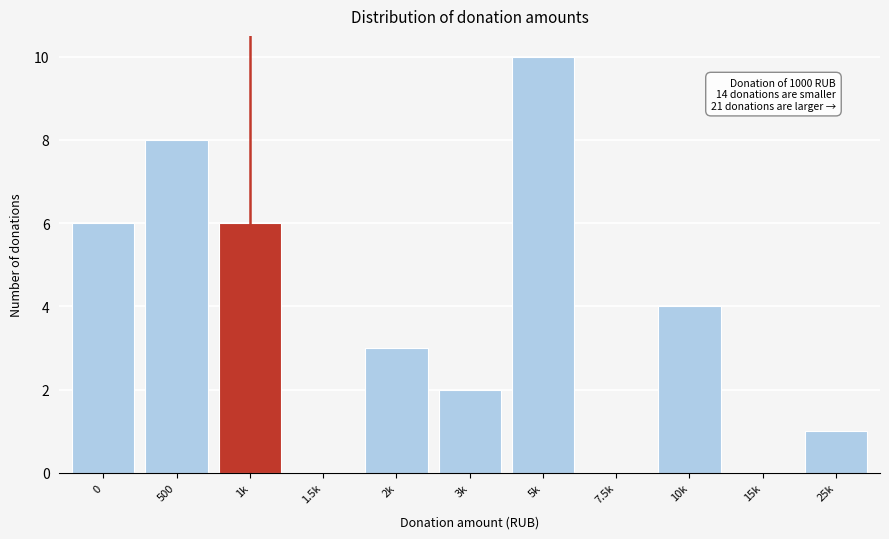

Reading left to right, what are all the values shown in this chart?

0=6	500=8	1k=6	1.5k=0	2k=3	3k=2	5k=10	7.5k=0	10k=4	15k=0	25k=1